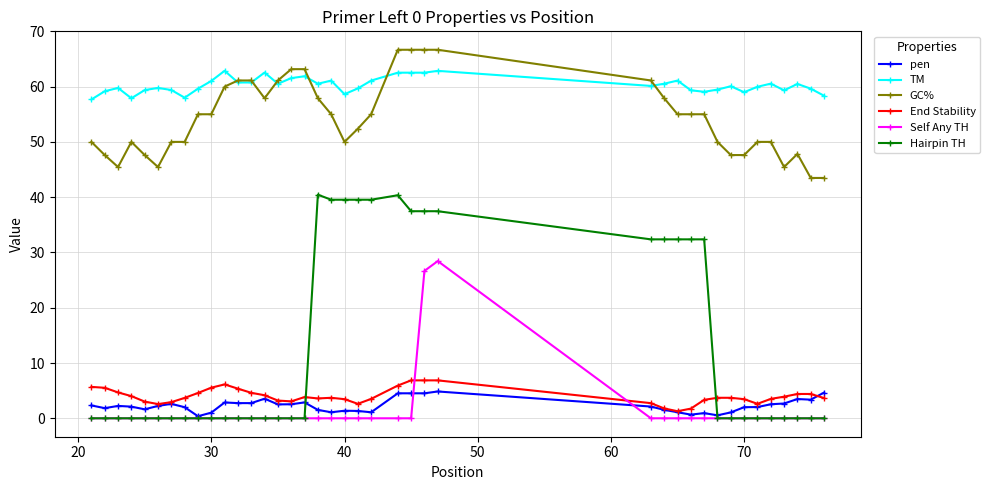

What is the difference between the maximum and minimum values in the GC% series?

23.2